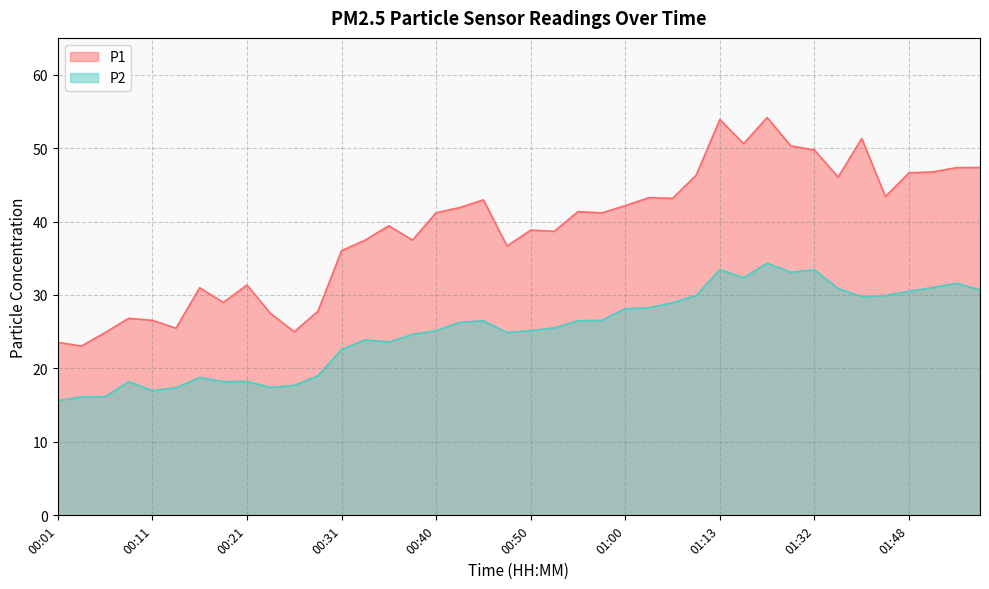

At which label is P2 closest to 24?

00:33